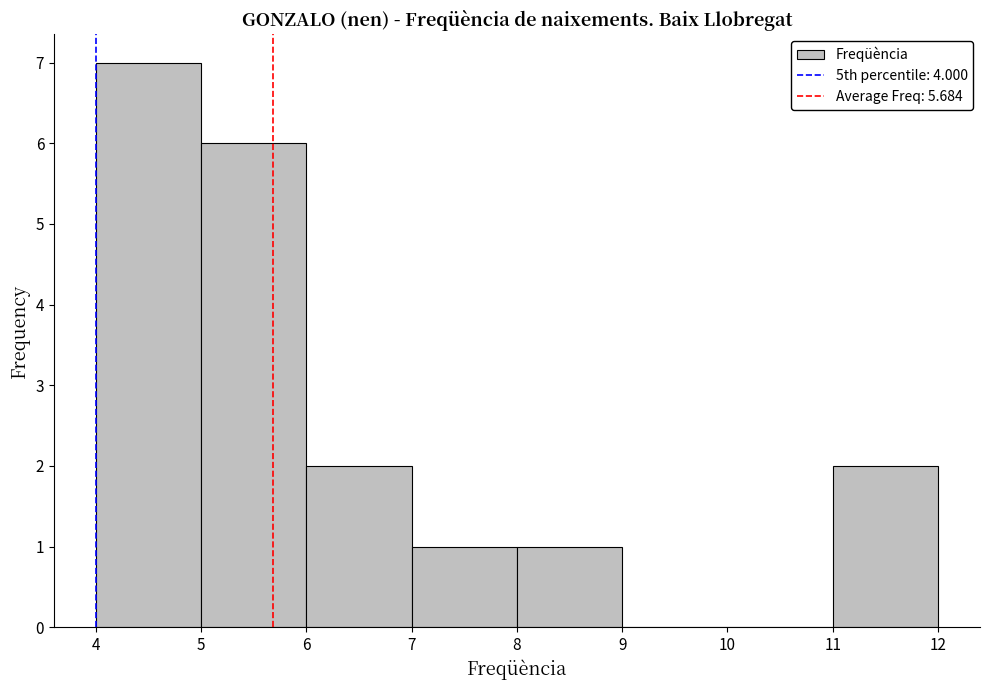

How tall is the bar that spans 11 to 12 on the x-axis? The values are not printed on the chart, so give them approximately, as read against the axis.

2